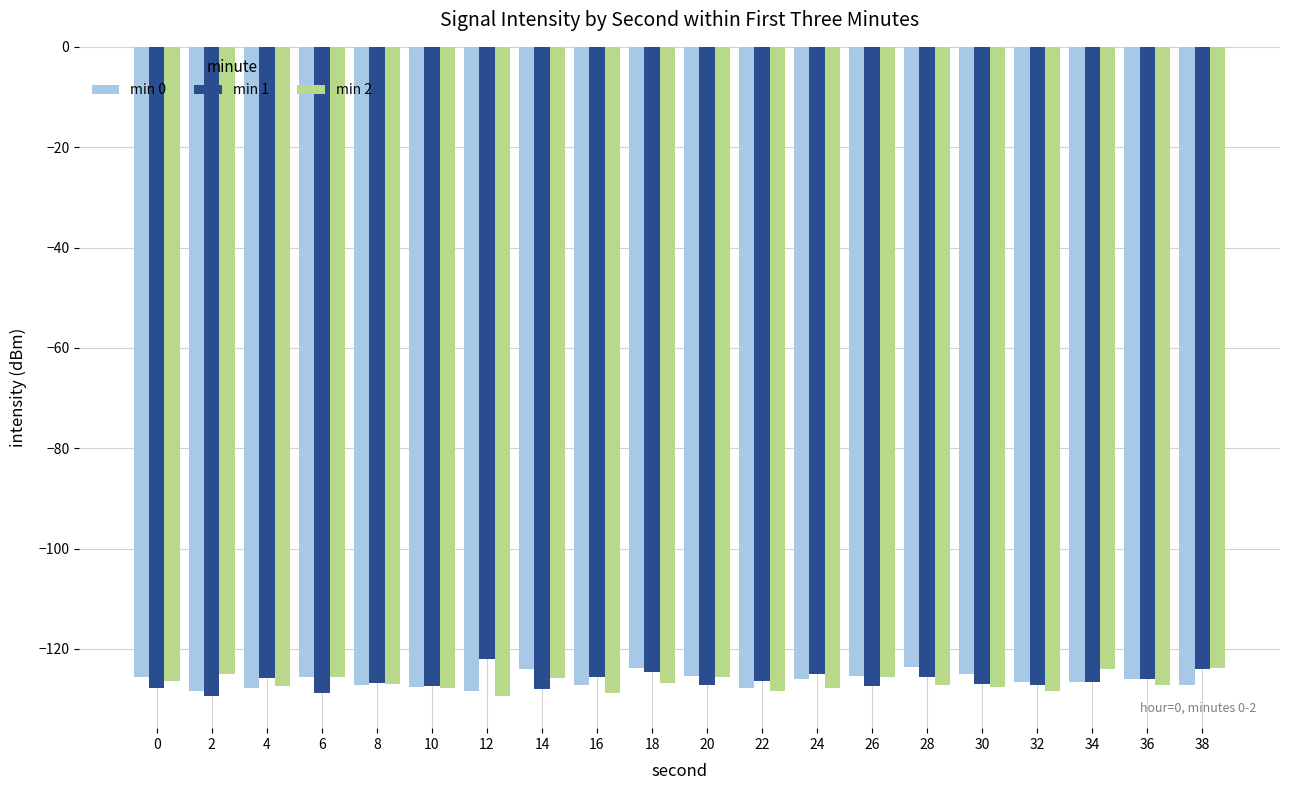

Does the chart contain any negative values?

Yes